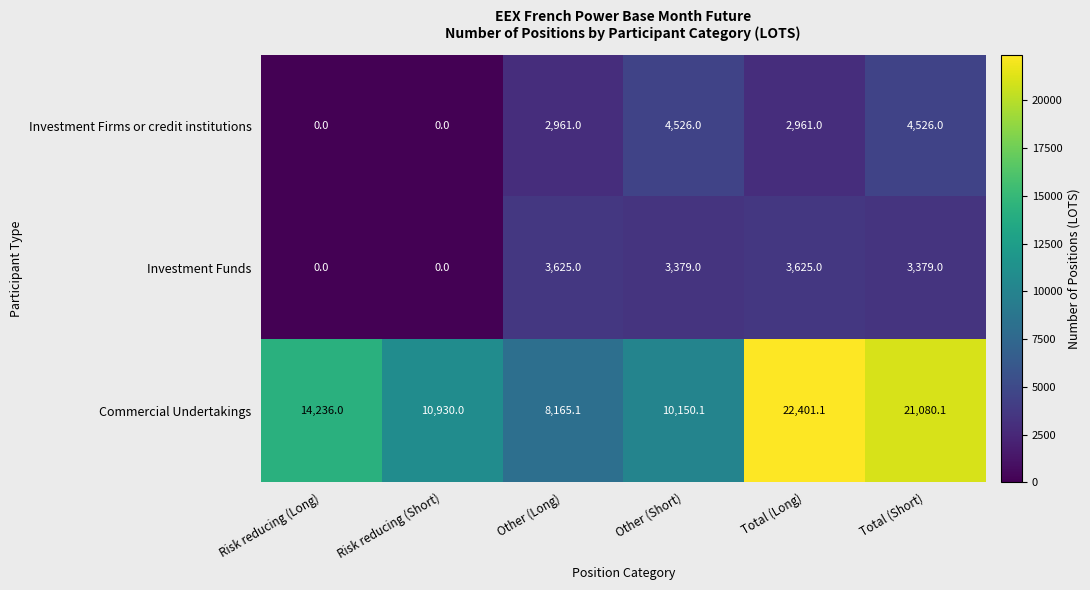

At Other (Short), list the series in order from smallest to largest.

Investment Funds, Investment Firms or credit institutions, Commercial Undertakings